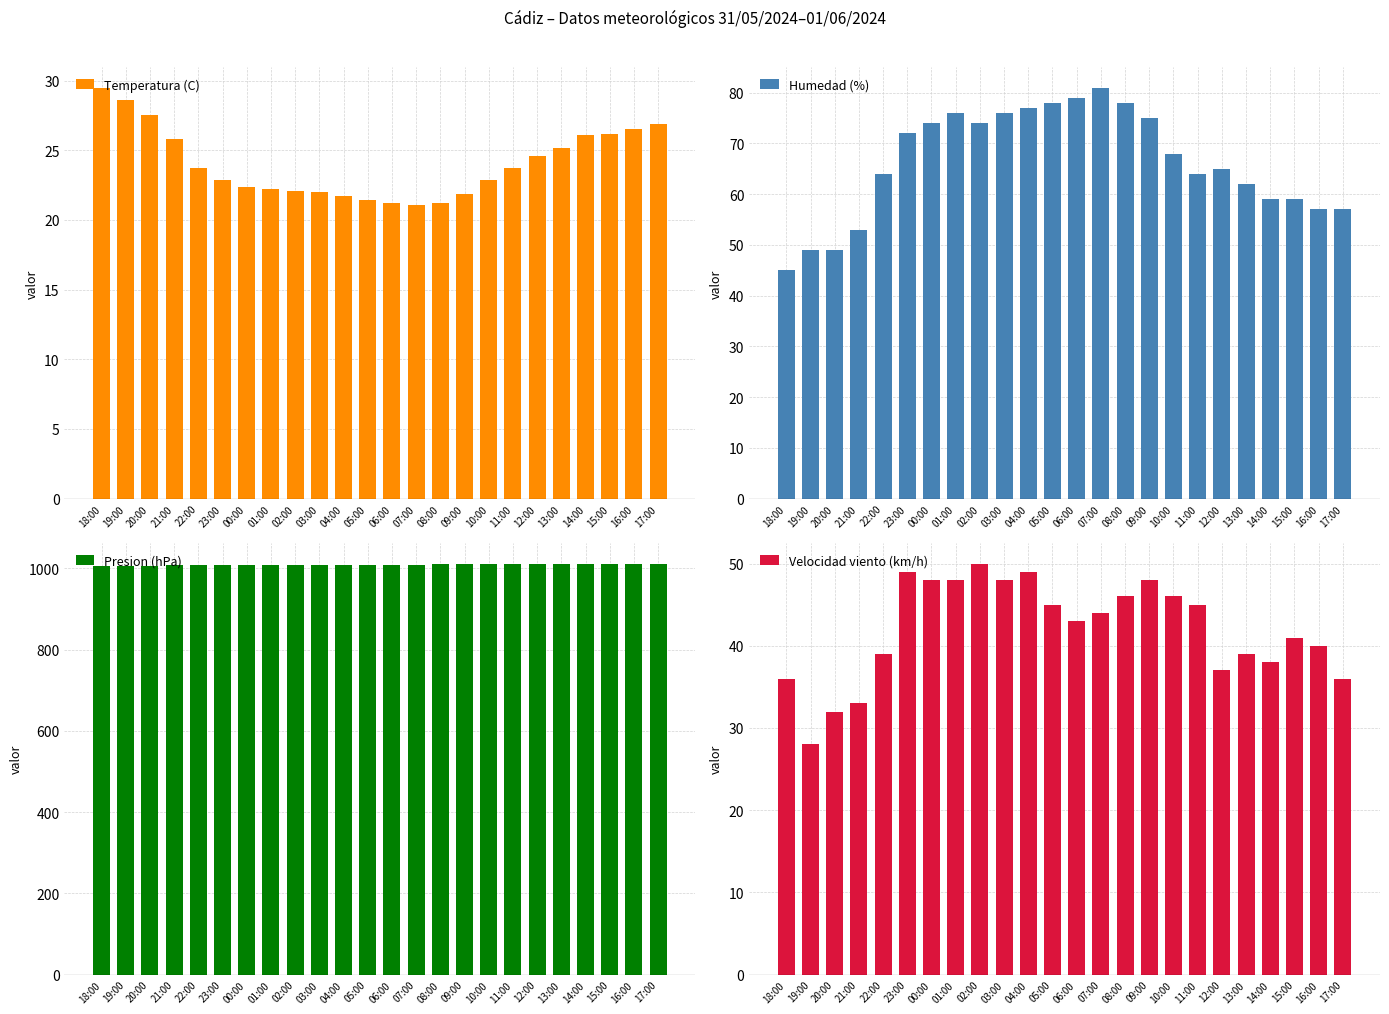

Reading right to left, list all the values displayed in this chart.

Temperatura (C): 26.9	26.5	26.2	26.1	25.2	24.6	23.7	22.9	21.9	21.2	21.1	21.2	21.4	21.7	22.0	22.1	22.2	22.4	22.9	23.7	25.8	27.5	28.6	29.5
Humedad (%): 57.0	57.0	59.0	59.0	62.0	65.0	64.0	68.0	75.0	78.0	81.0	79.0	78.0	77.0	76.0	74.0	76.0	74.0	72.0	64.0	53.0	49.0	49.0	45.0
Presion (hPa): 1010.7	1011.1	1011.4	1011.6	1011.7	1011.4	1011.2	1010.8	1010.2	1009.6	1009.1	1008.8	1008.7	1008.5	1008.6	1008.9	1009.0	1008.9	1008.3	1007.7	1007.3	1006.8	1006.7	1006.9
Velocidad viento (km/h): 36.0	40.0	41.0	38.0	39.0	37.0	45.0	46.0	48.0	46.0	44.0	43.0	45.0	49.0	48.0	50.0	48.0	48.0	49.0	39.0	33.0	32.0	28.0	36.0